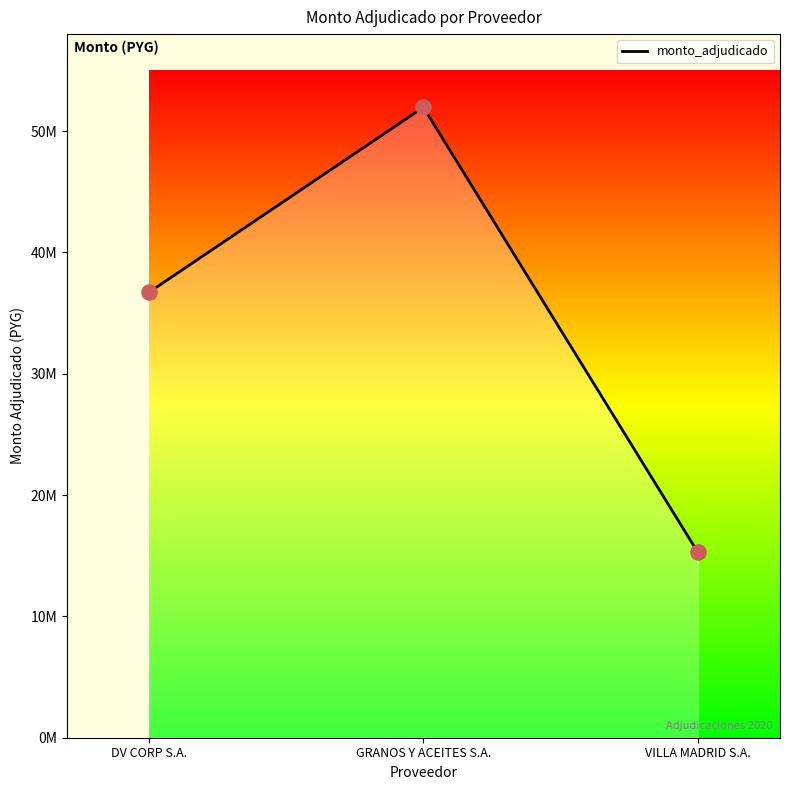

What is the change in value from DV CORP S.A. to GRANOS Y ACEITES S.A.?

+15245940